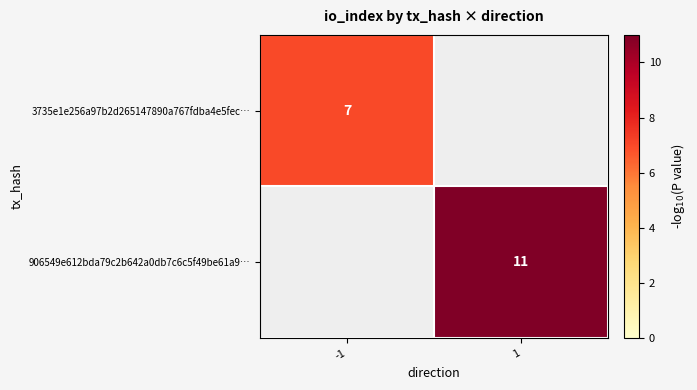

At how many categories does at least one series exceed 9?

1